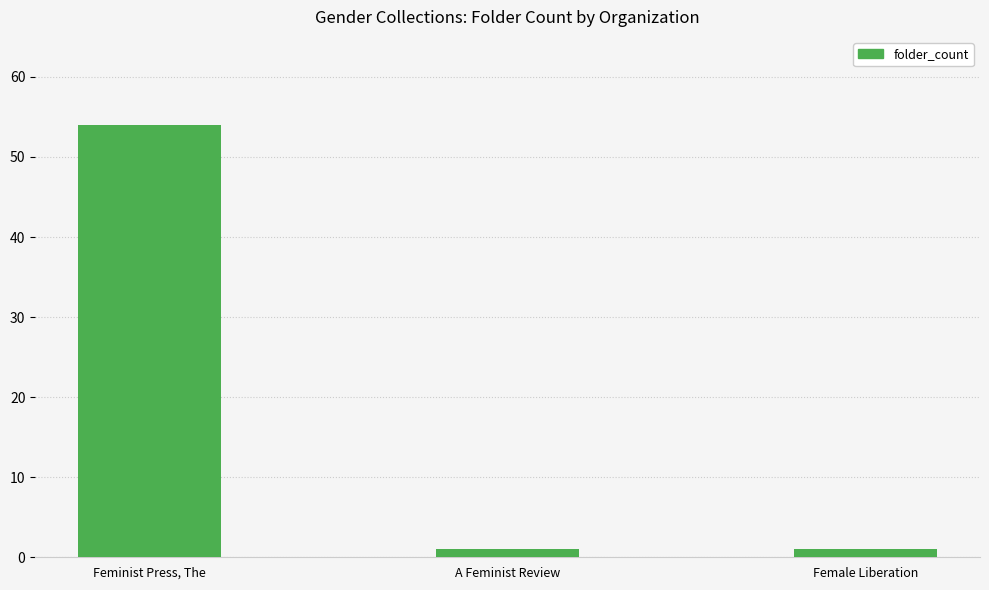

Reading right to left, what are all the values shown in this chart?

Female Liberation=1	A Feminist Review=1	Feminist Press, The=54